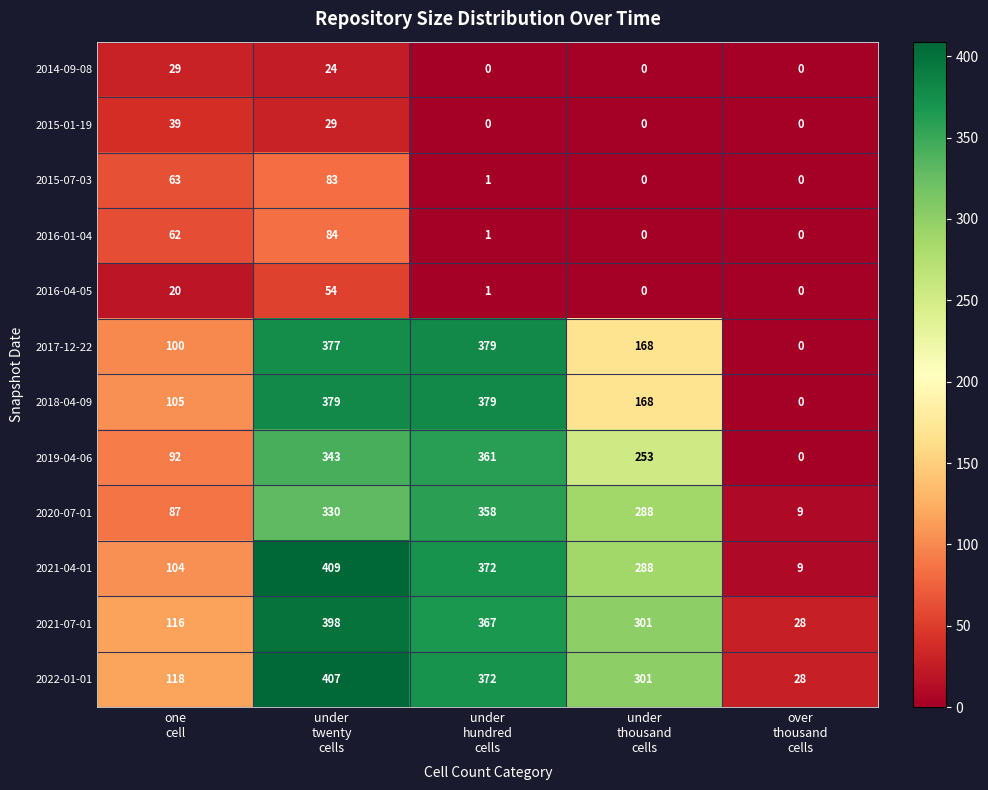

Count the 2014-09-08 values in the range 0 to 24.

4